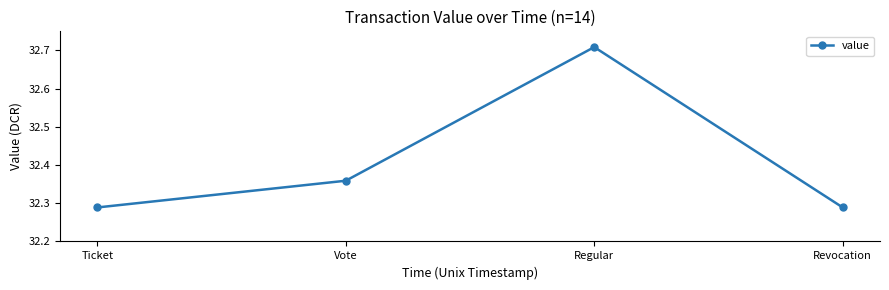

True or false: there are more than 0 points higher than both neighbors.

True